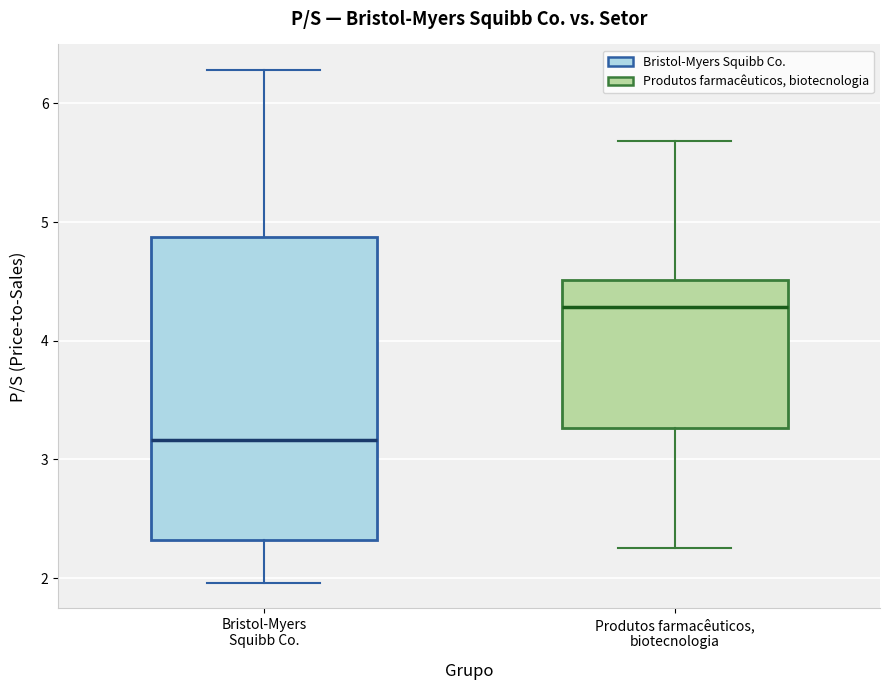

Where does the median line of the box for Produtos farmacêuticos, biotecnologia sit on the y-axis? The values are not printed on the chart, so give them approximately, as read against the axis.

4.3